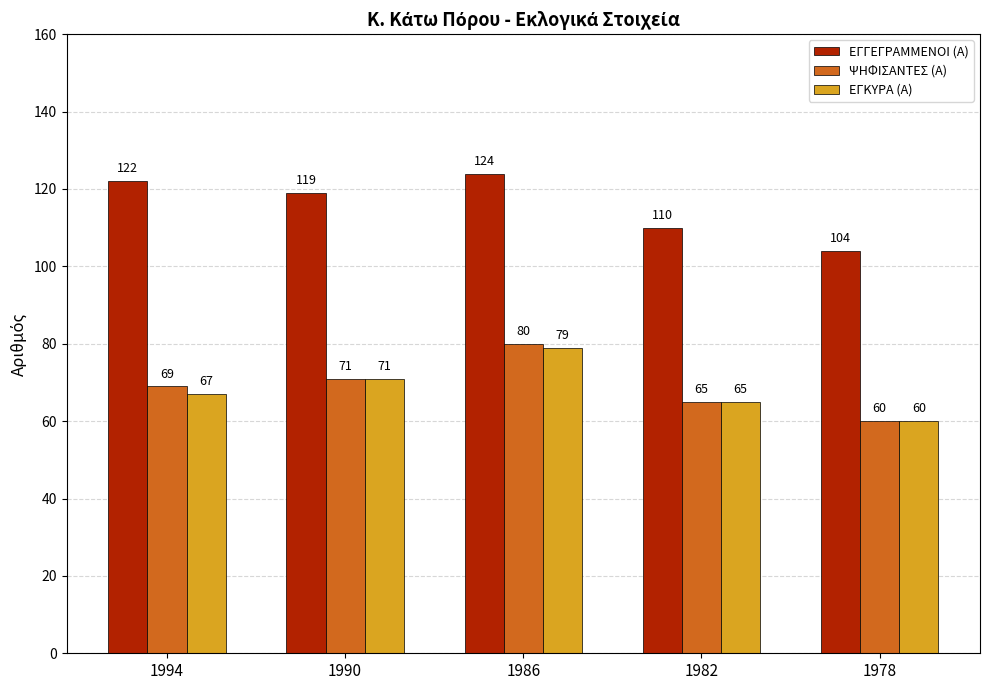

What is the maximum value shown in the chart?

124